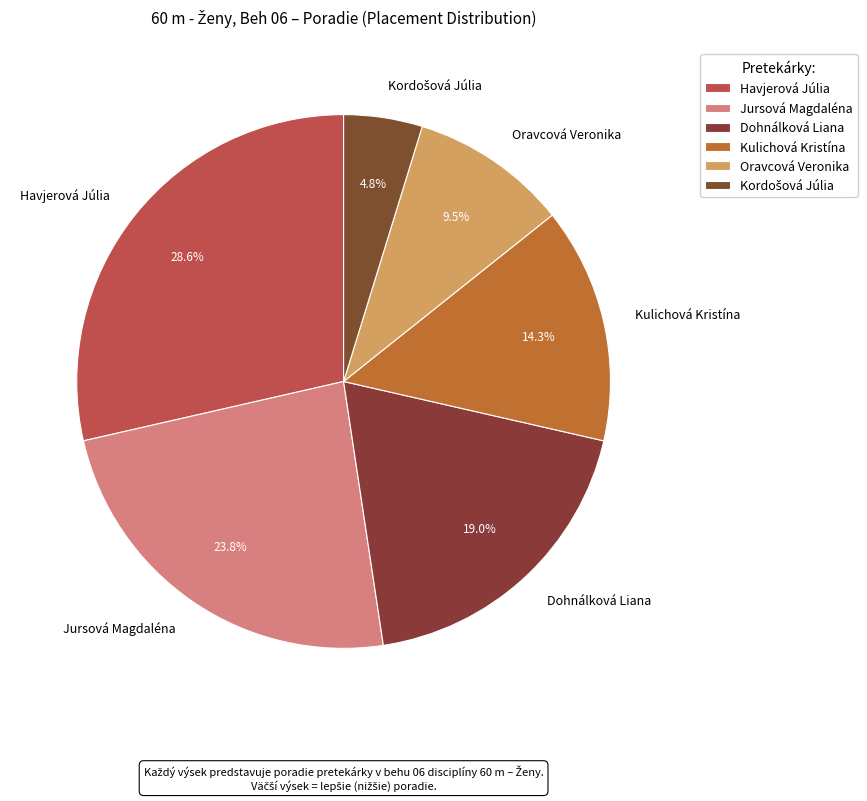

To the nearest percent, what is the difference between the Kulichová Kristína and Havjerová Júlia slice percentages?

14%